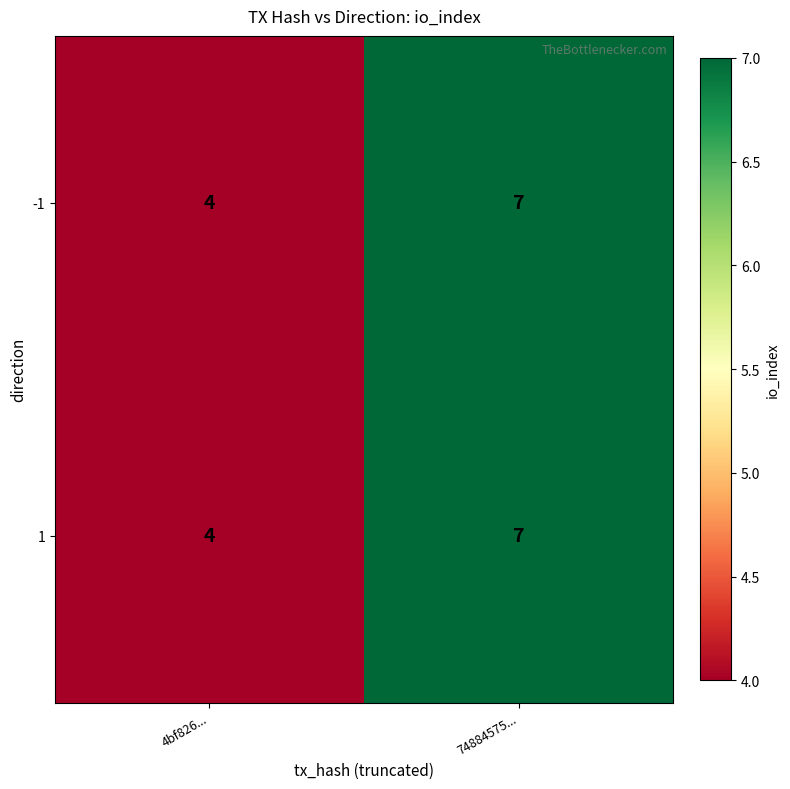

What is the sum of the 1 values at 74884575... and 4bf826...?

11